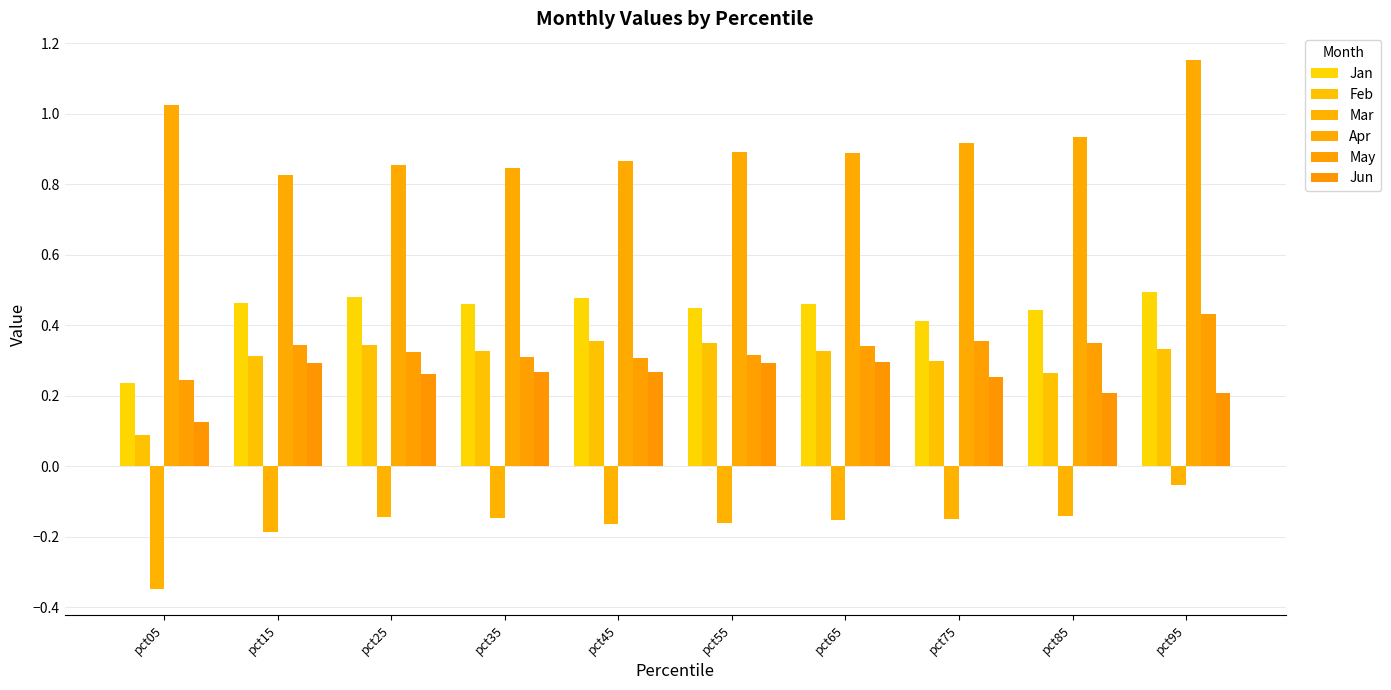

Rank the series at pct25 from lowest to highest value.

Mar, Jun, May, Feb, Jan, Apr